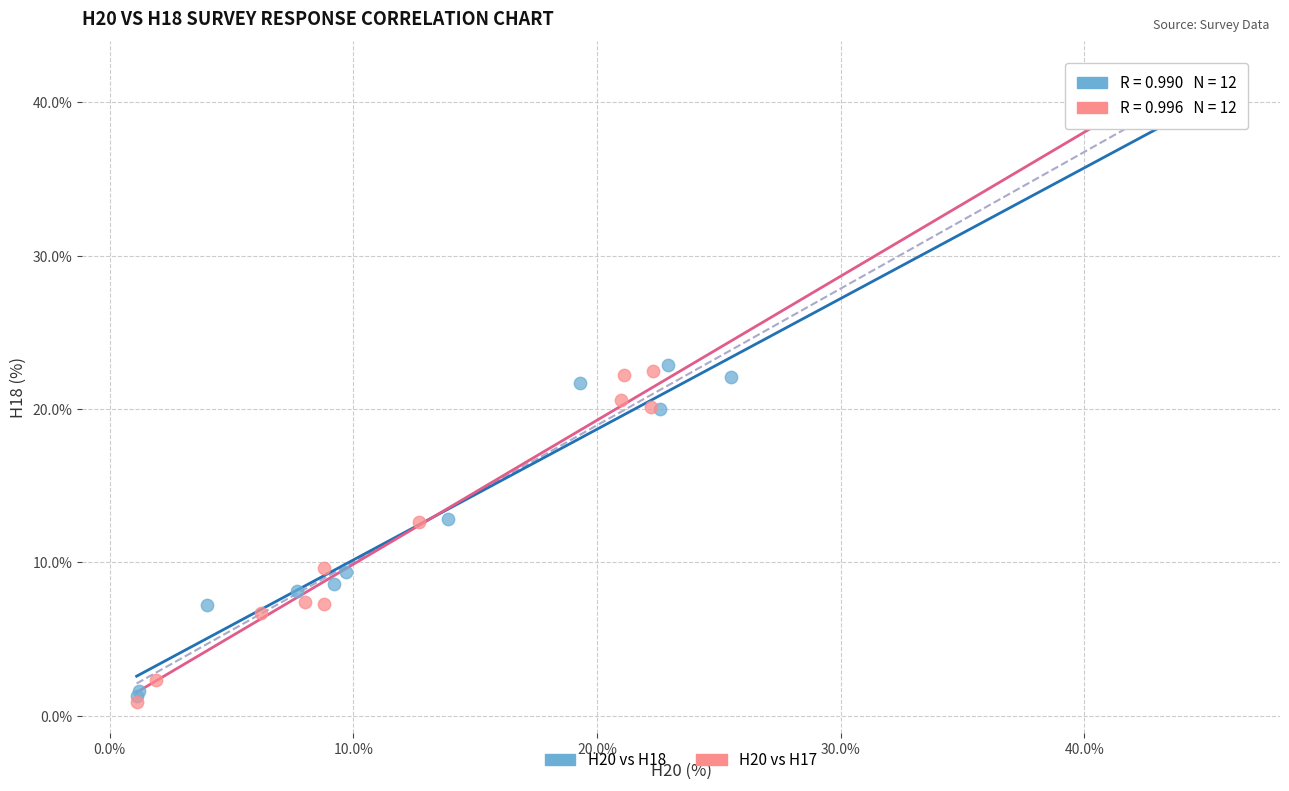

Which series has the widest spread of Y values?

H20 vs H18